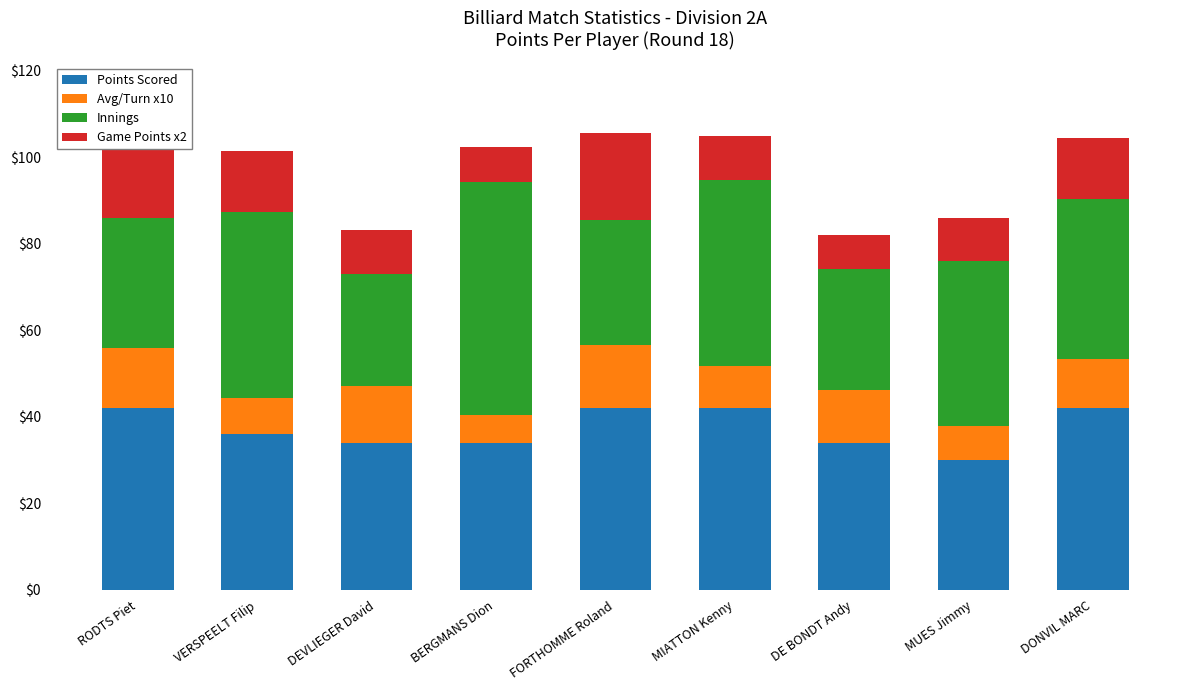

Which series has the largest range (max minus min)?

Innings